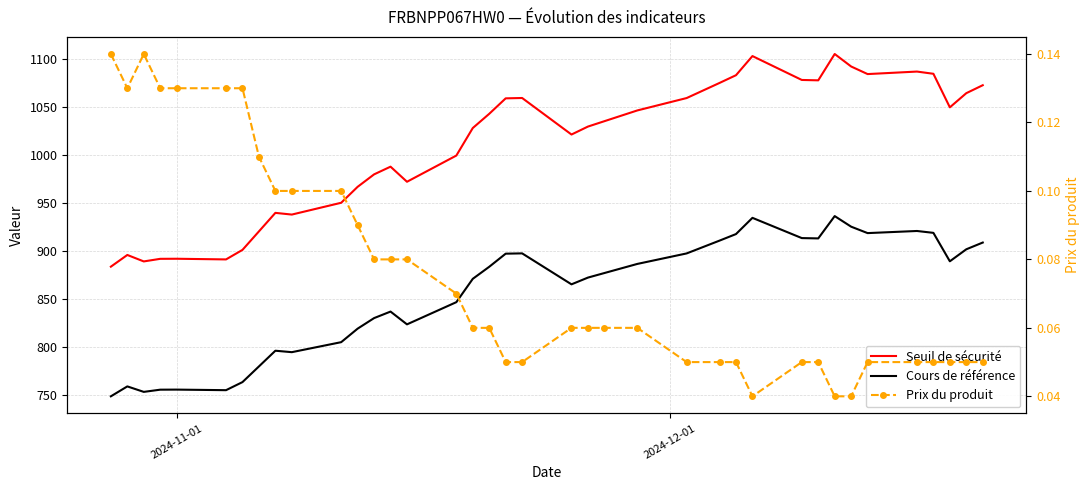

The Seuil de sécurité series shows 635.1 at 9. True or false?

False